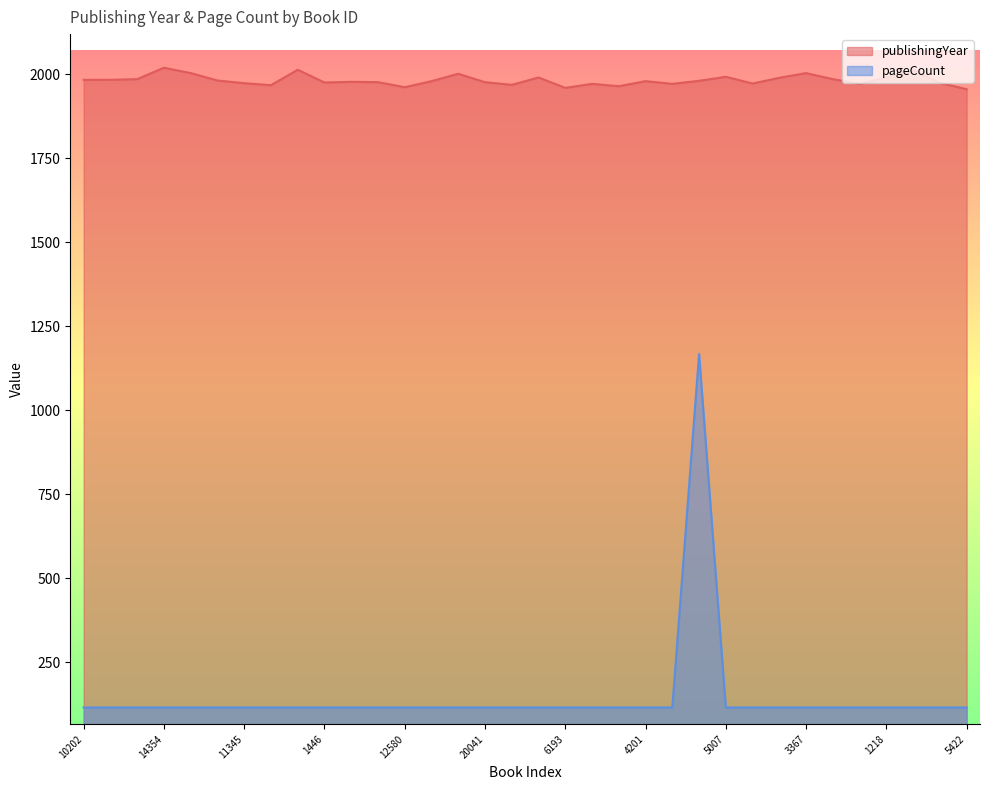

How many lines are shown in the chart?

2